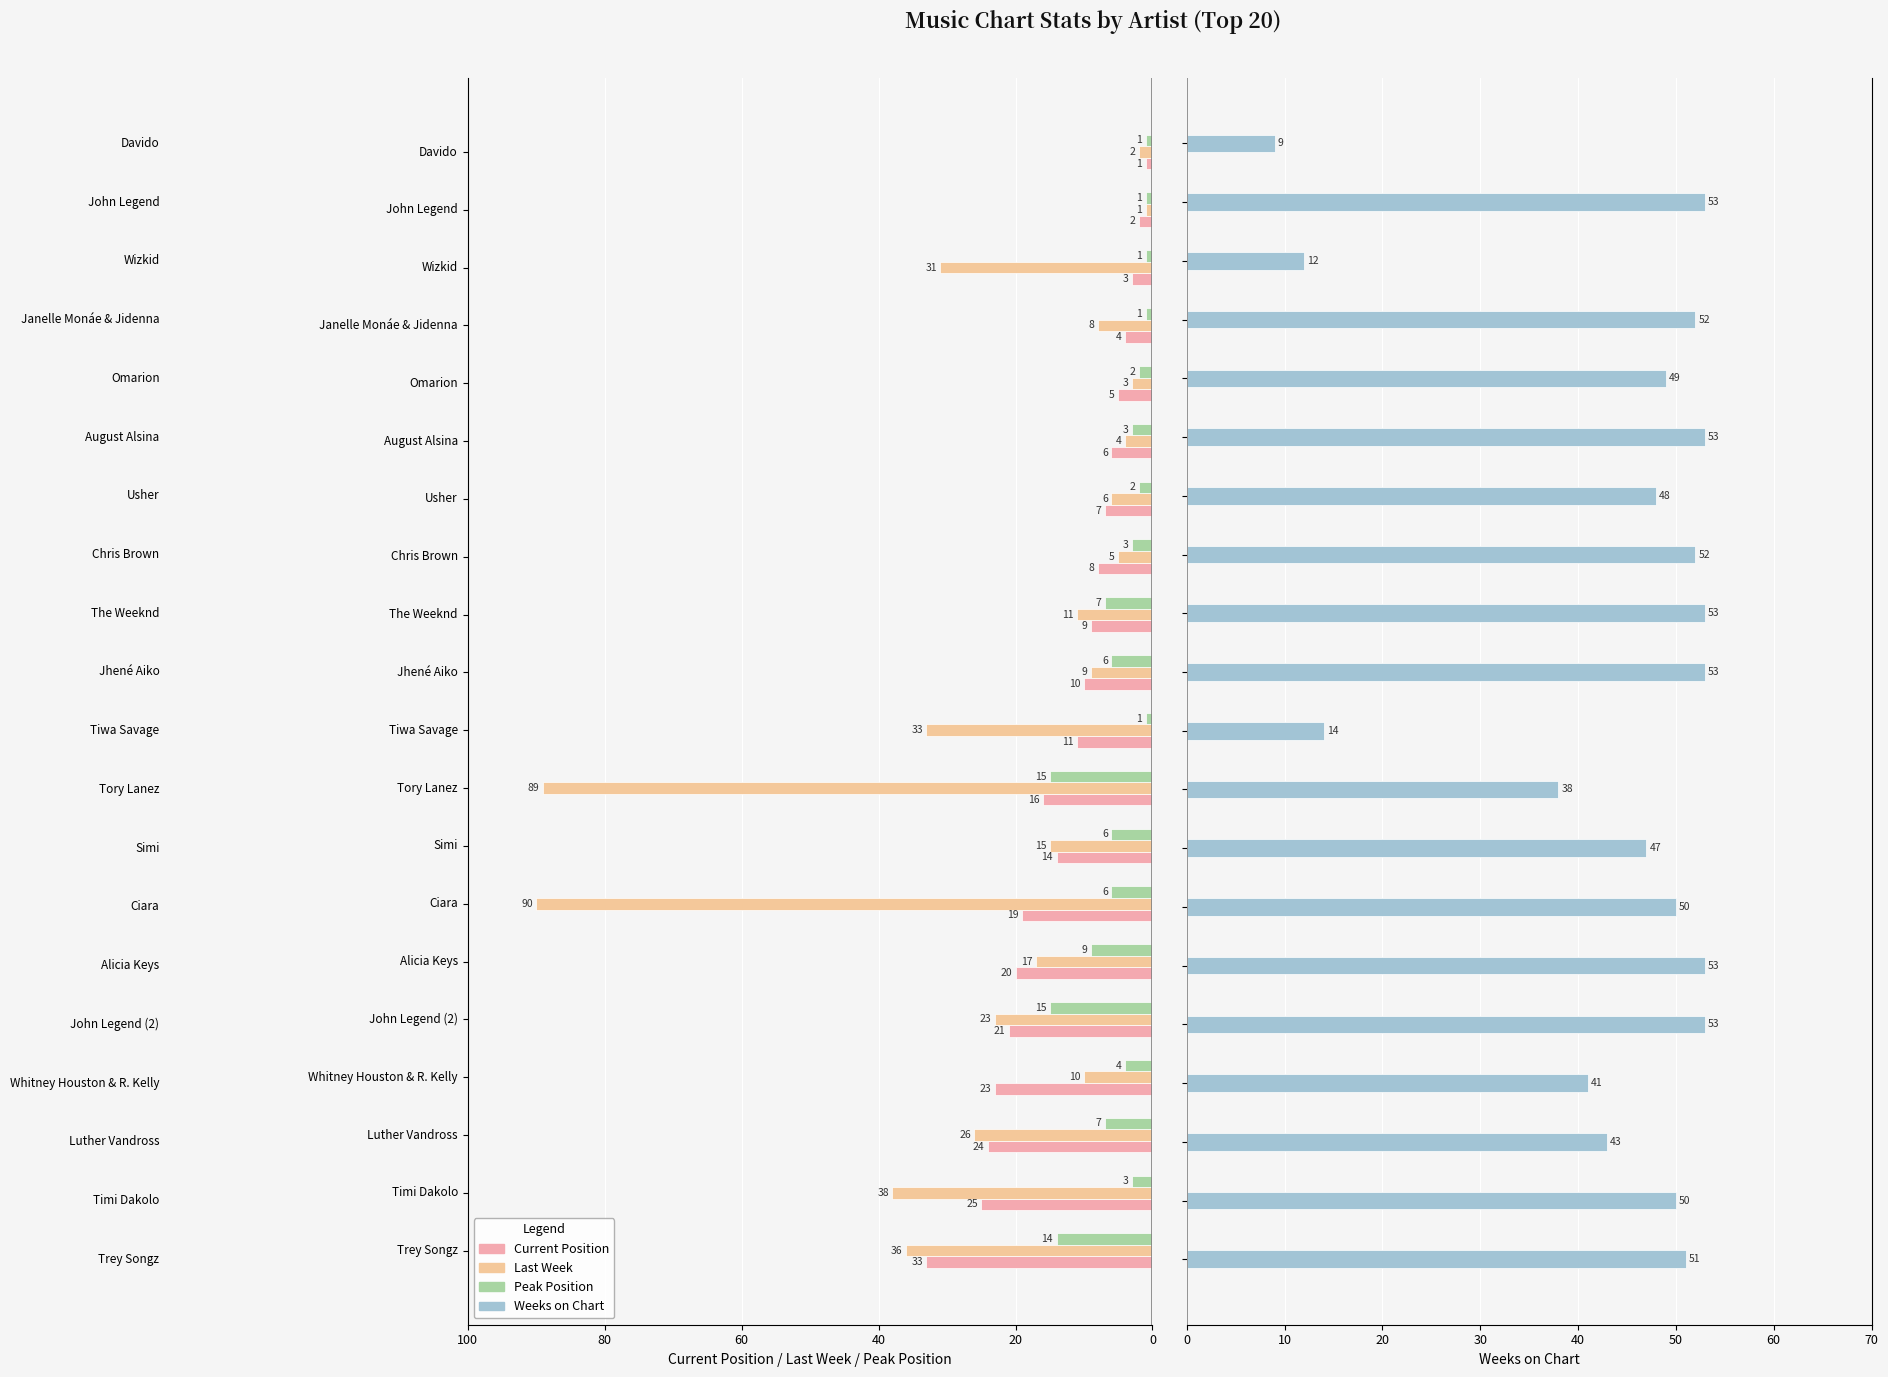

How many data points does each series have?

20